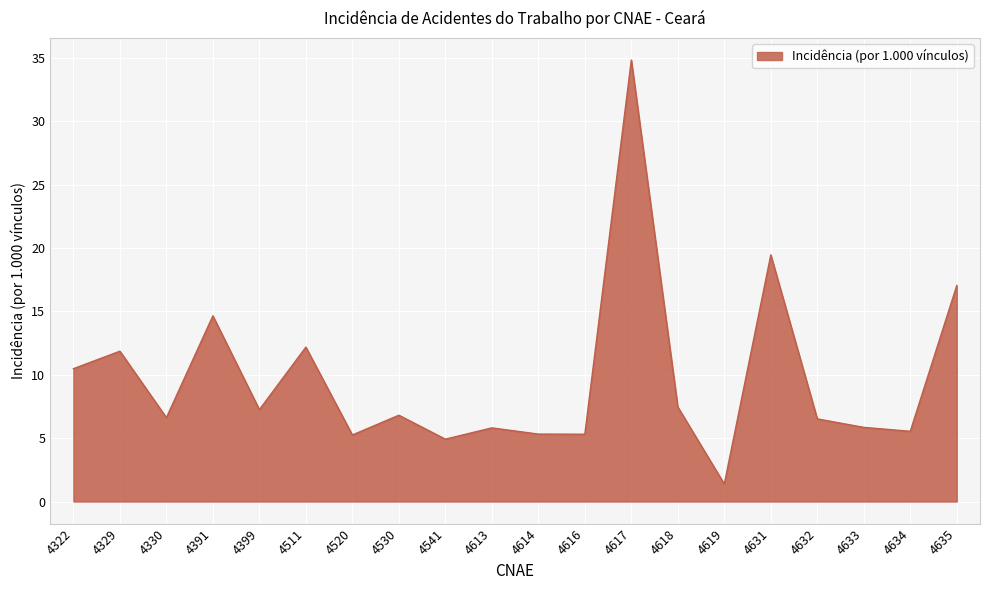

The chart shows a value of 19.5 at 4511. True or false?

False